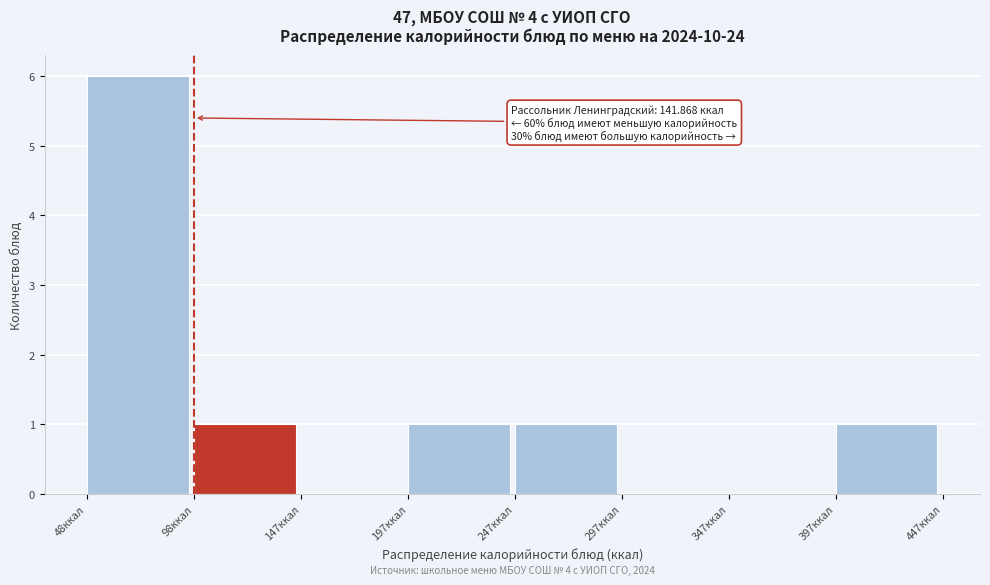

Over which range of the x-axis is the bar tallest?

50 to 100